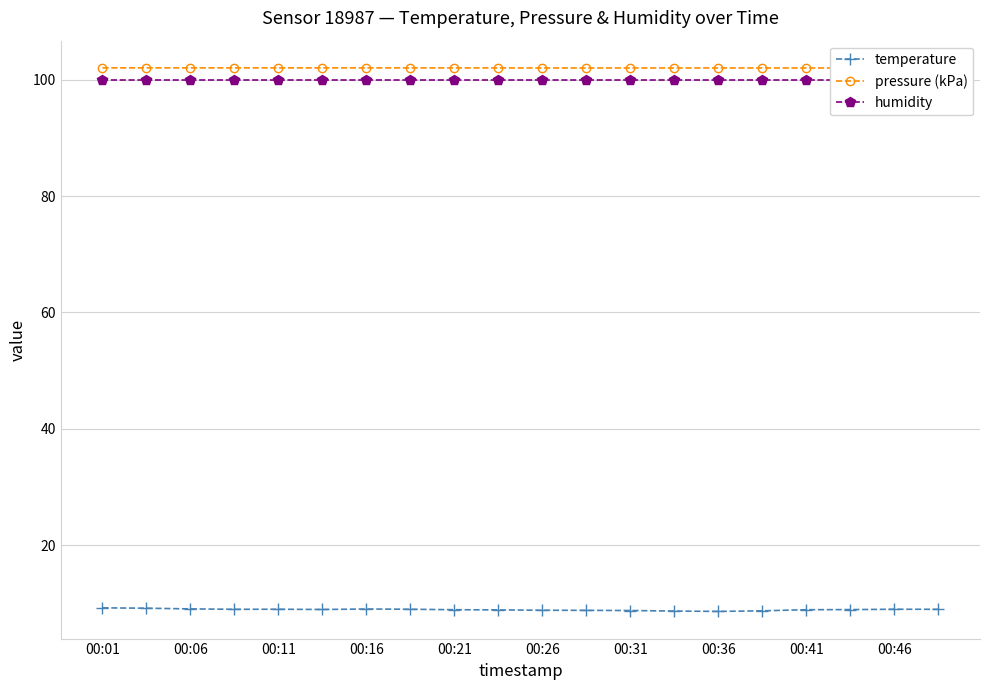

True or false: pressure (kPa) and humidity cross at least once.

False